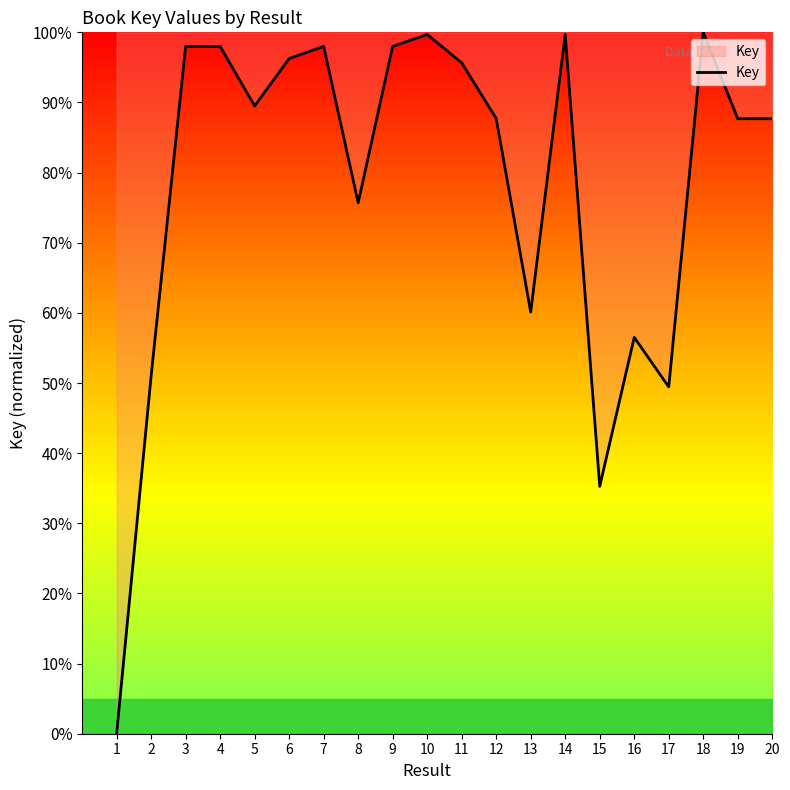

The chart shows a value of 170.4 at 6. True or false?

False